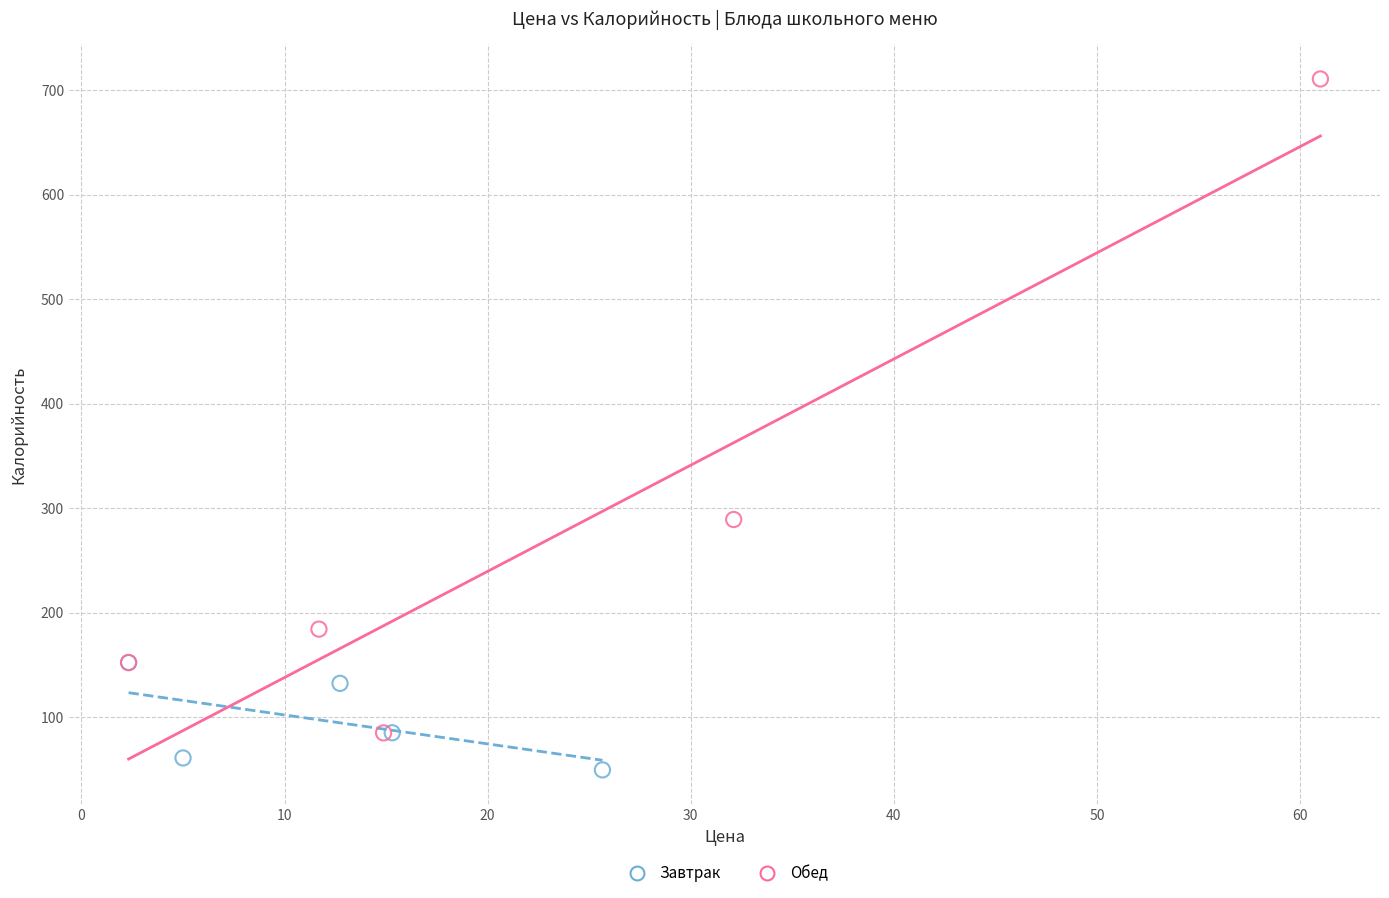

Which series contains the lowest Y value?

Завтрак